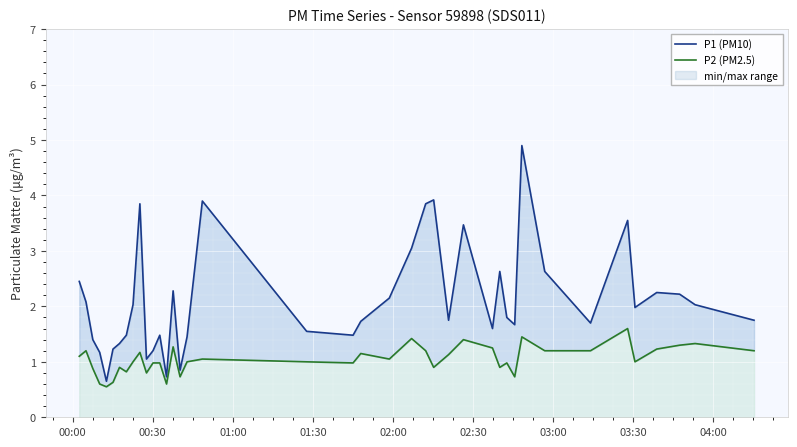

What are all the series names shown in the legend?

P1 (PM10), P2 (PM2.5)